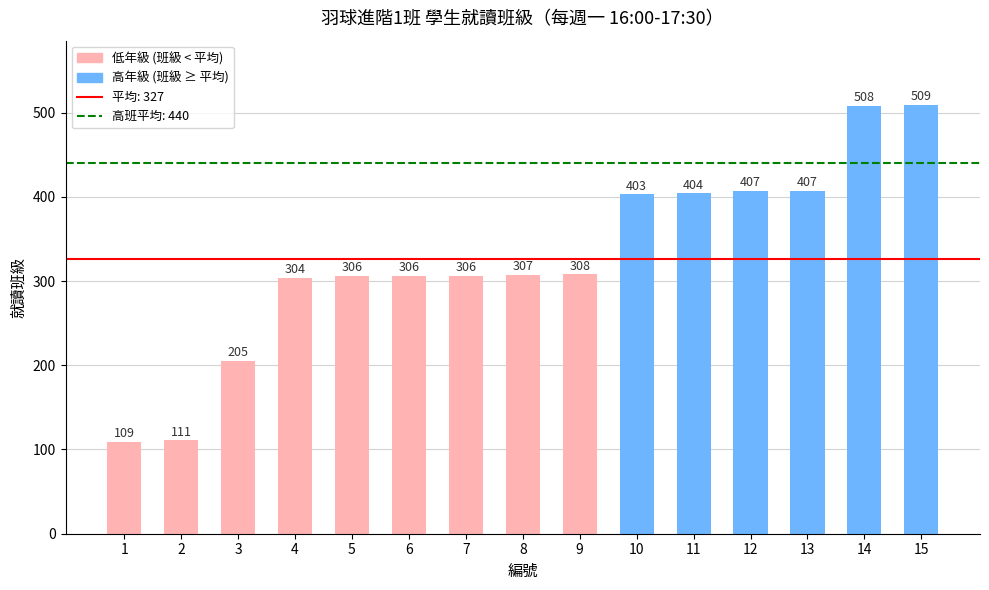

What is the average value?

327